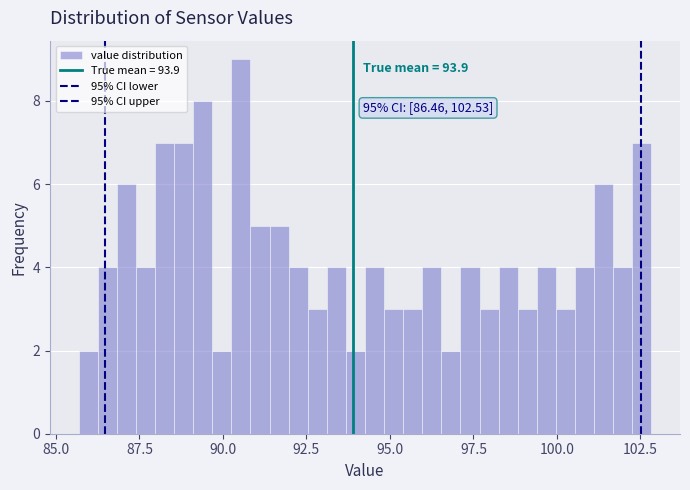

Around what value on the x-axis is the tallest bar? Give the approximate position of its centre, as read against the axis.

90.5